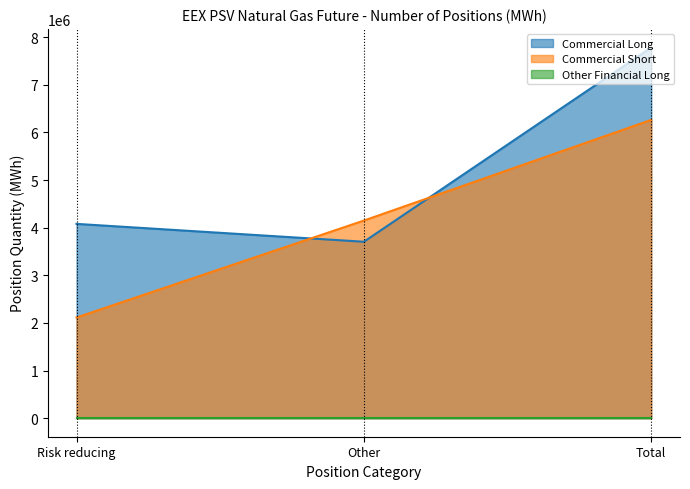

What is the average value of the Commercial Long series?

5189120